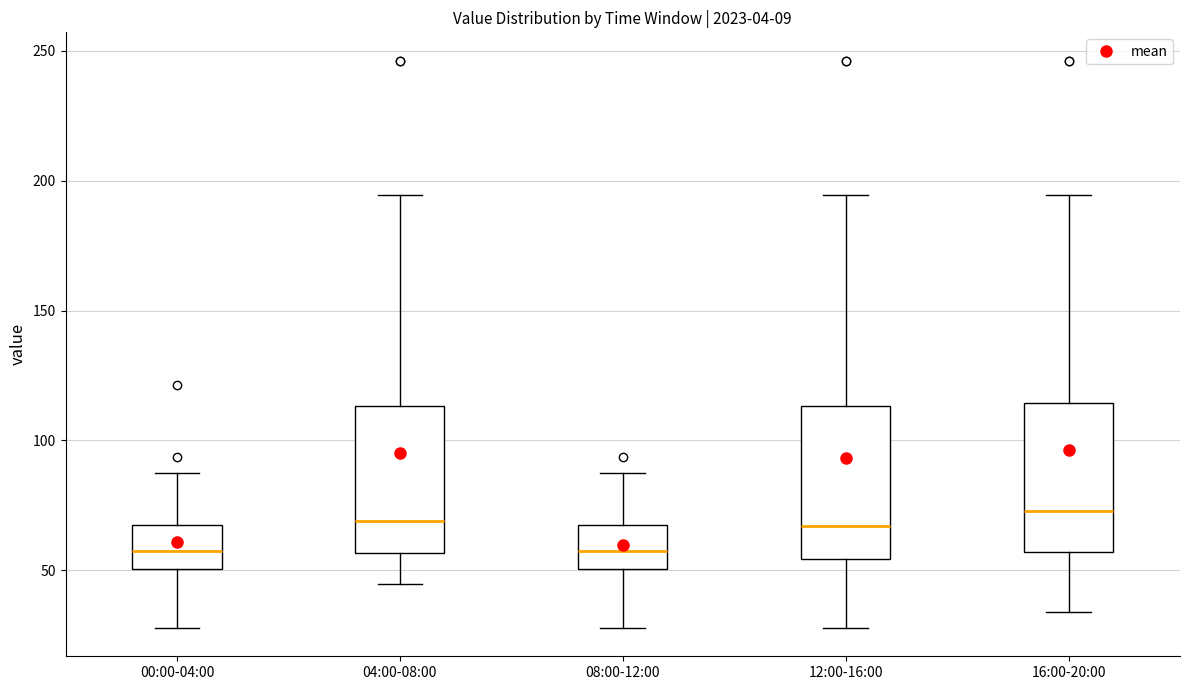

Reading left to right, read every box against the y-axis: the position of its median line, the range the box covers, and the ends of its whiskers. The values are not printed on the chart, so give them approximately, as read against the axis.

00:00-04:00: median 55, box 50 to 65, whiskers 30 to 85
04:00-08:00: median 70, box 55 to 115, whiskers 45 to 195
08:00-12:00: median 55, box 50 to 65, whiskers 30 to 85
12:00-16:00: median 65, box 55 to 115, whiskers 30 to 195
16:00-20:00: median 75, box 55 to 115, whiskers 35 to 195